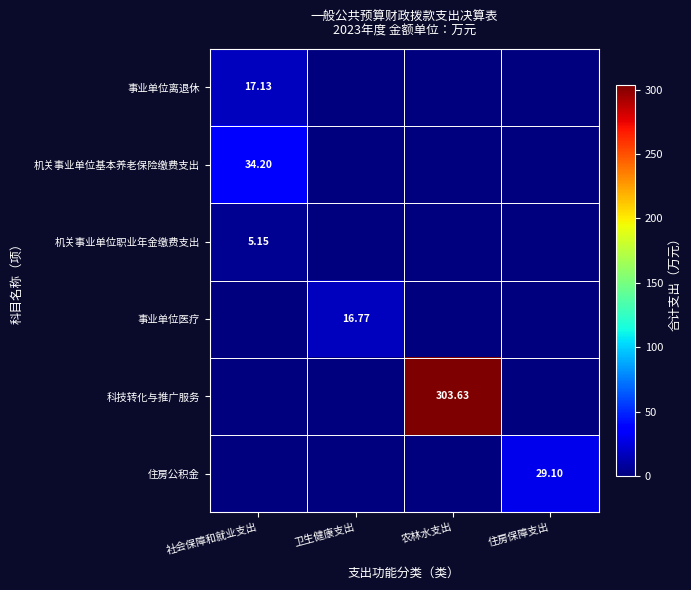

What is the sum of all 事业单位离退休 values?

17.1